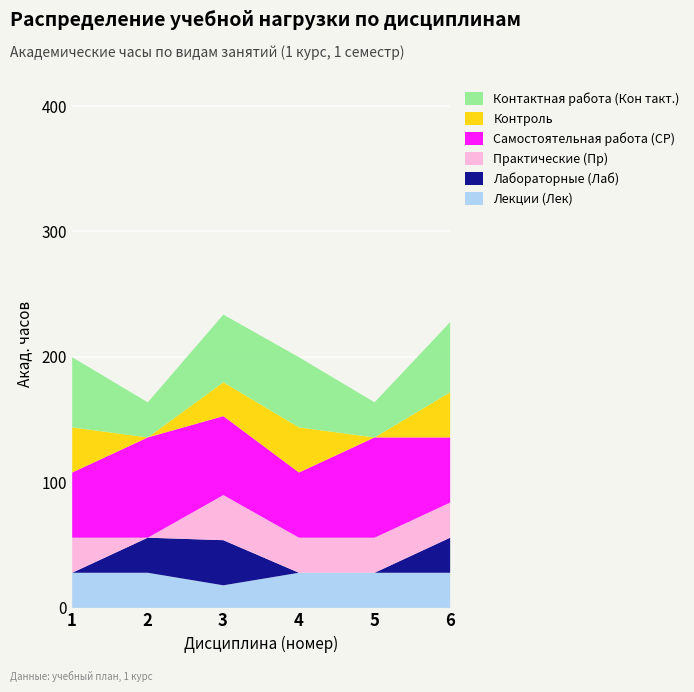

Which has a higher value, 4 or 5?

4